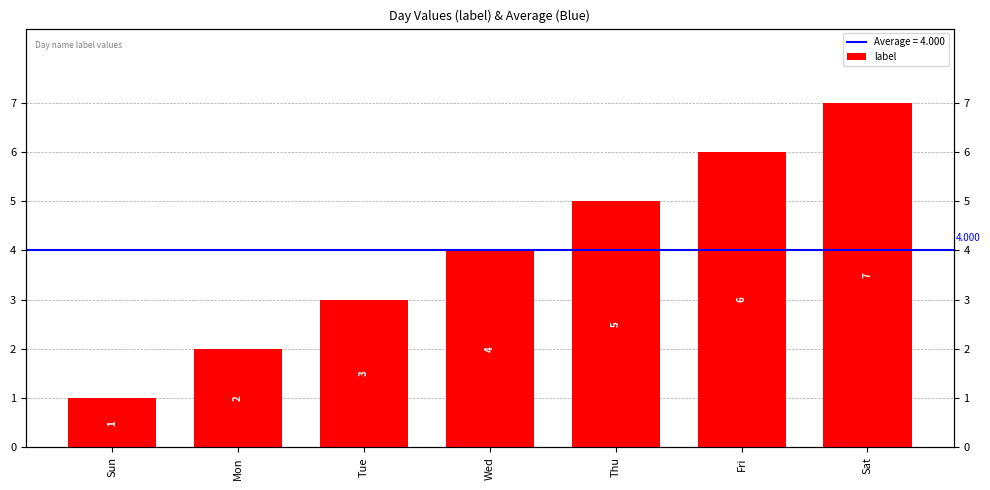

How many distinct data groups are displayed?

1